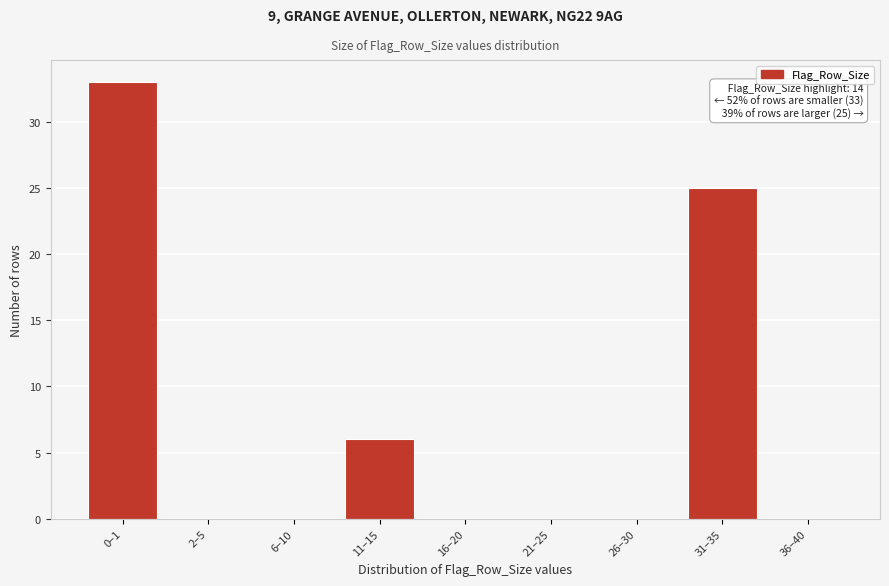

Reading left to right, list all the values displayed in this chart.

0–1=33	2–5=0	6–10=0	11–15=6	16–20=0	21–25=0	26–30=0	31–35=25	36–40=0